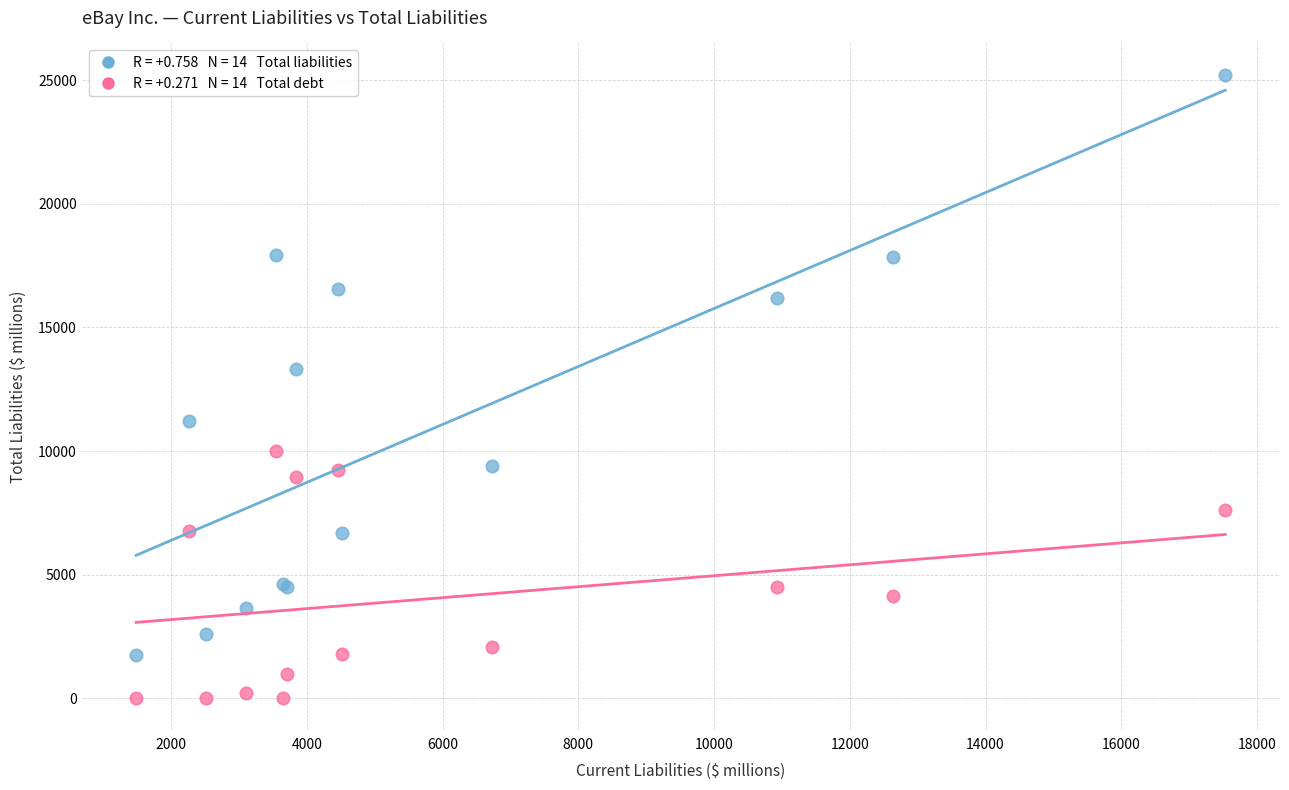

Across all series, what Y value is closest to 12613?

13308